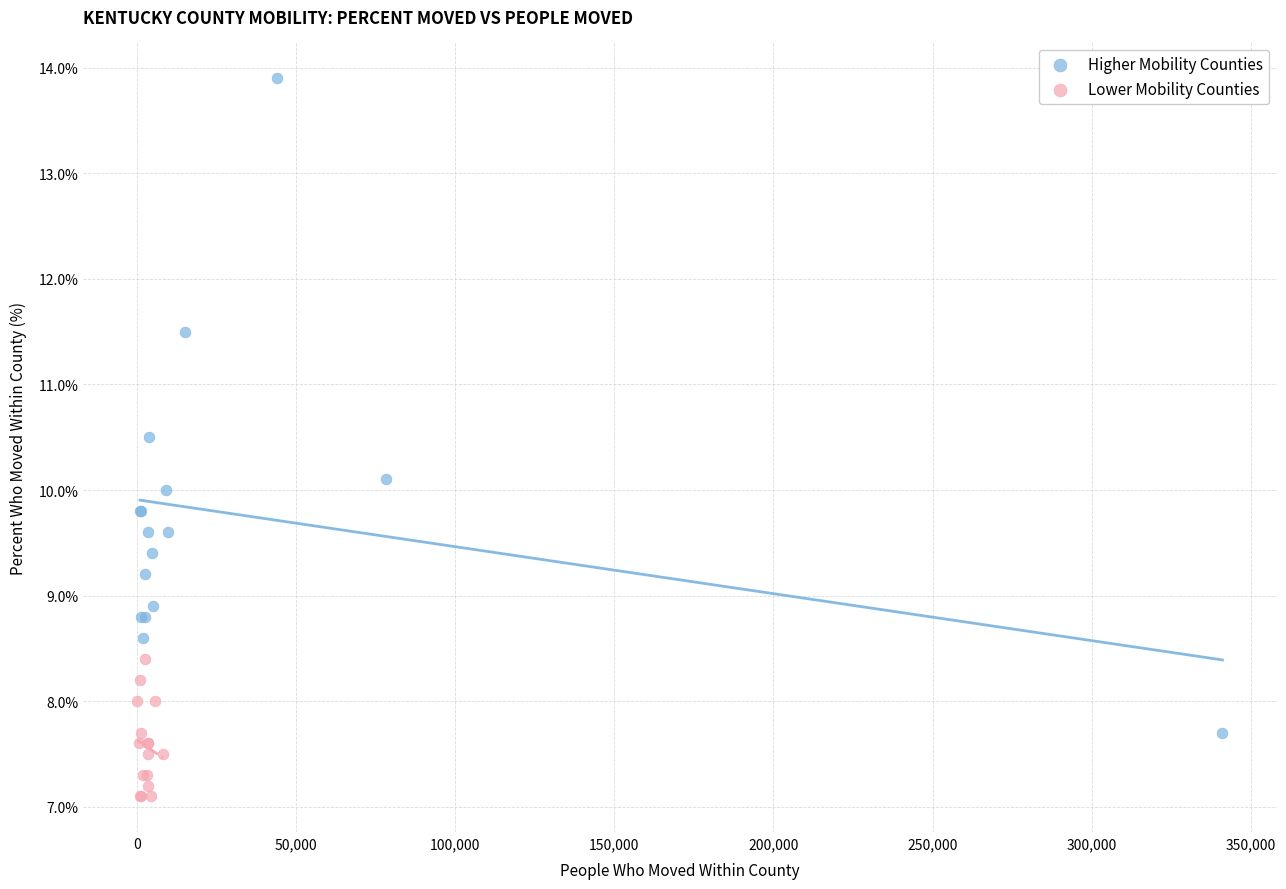

Which series reaches the minimum Y coordinate?

Lower Mobility Counties